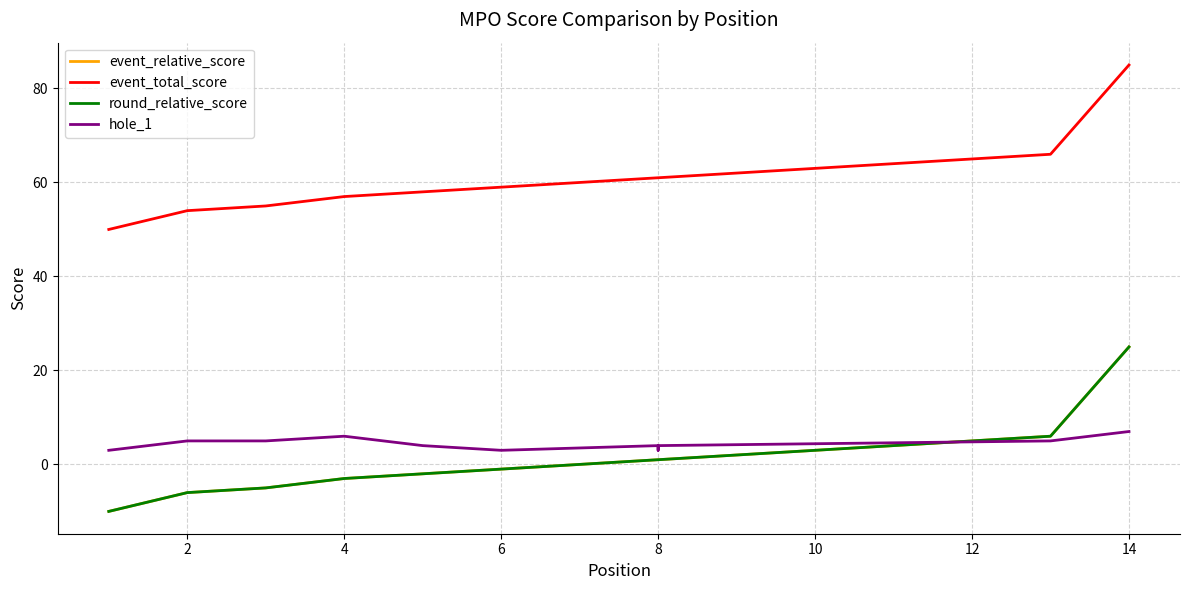

What is the approximate value of event_total_score at 8, to the nearest 10?

60